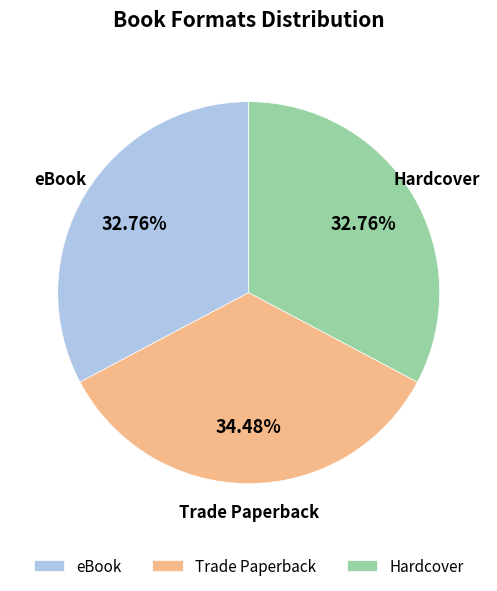

Between Trade Paperback and eBook, which is larger?

Trade Paperback